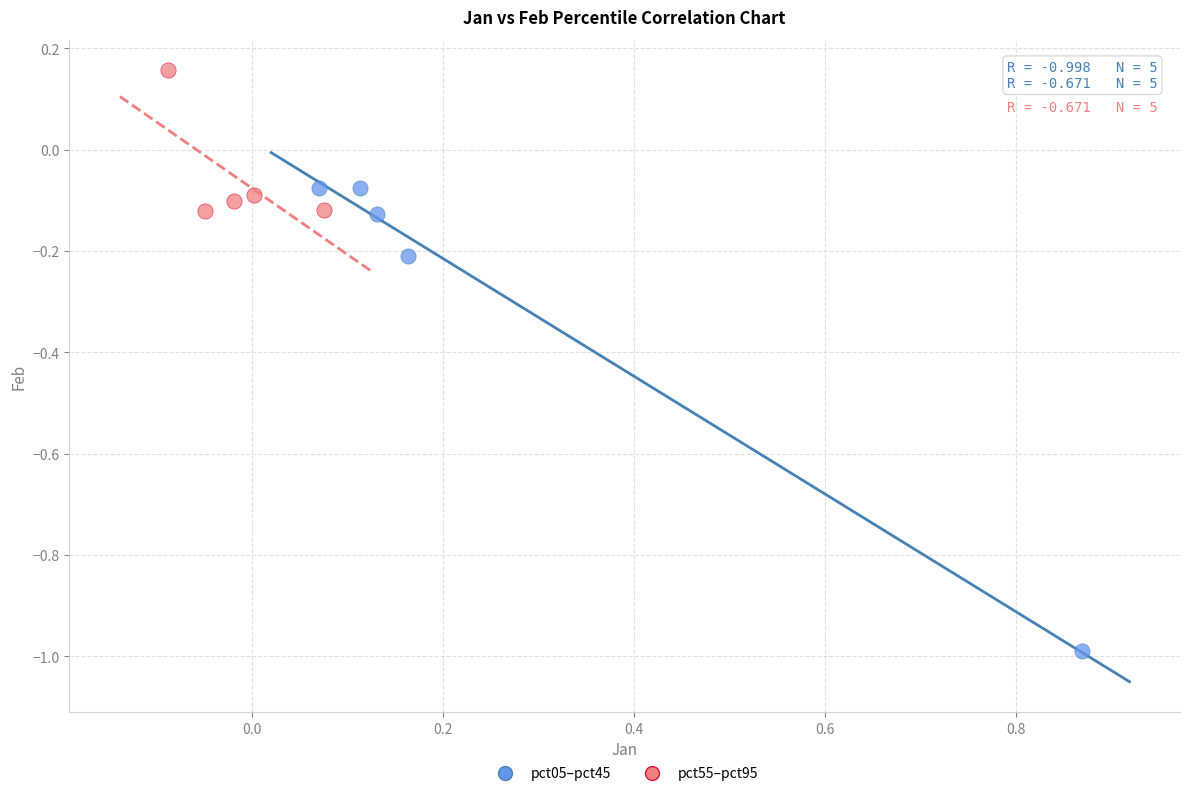

Which series has the widest spread of Y values?

pct05–pct45